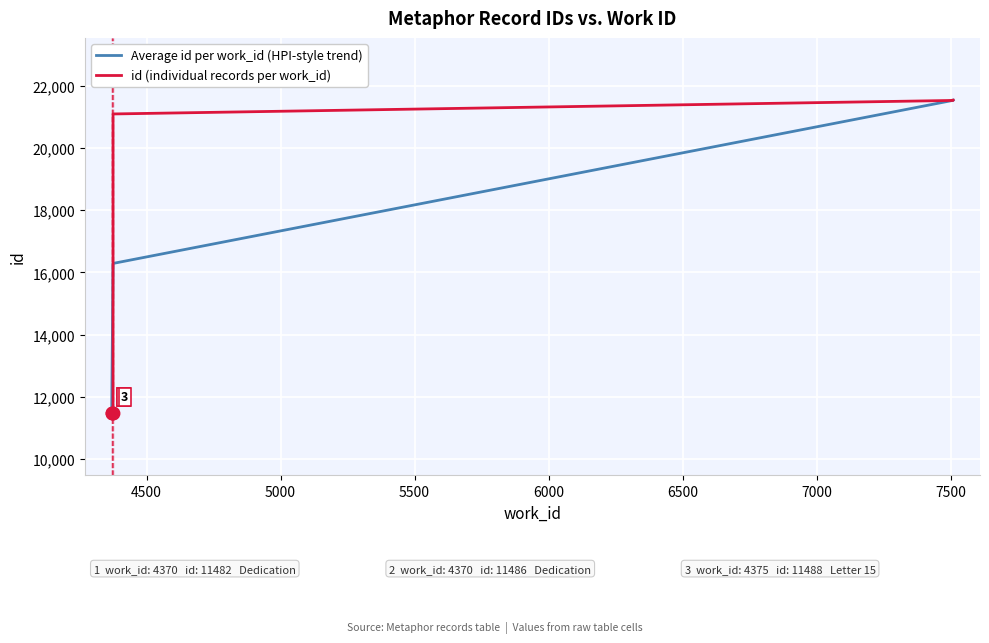

Reading left to right, what are all the values shown in this chart?

4370=11482	4370=11486	4375=11488	4375=21089	7509=21523	7509=21525	7509=21526	7509=21527	7510=21531	7510=21532